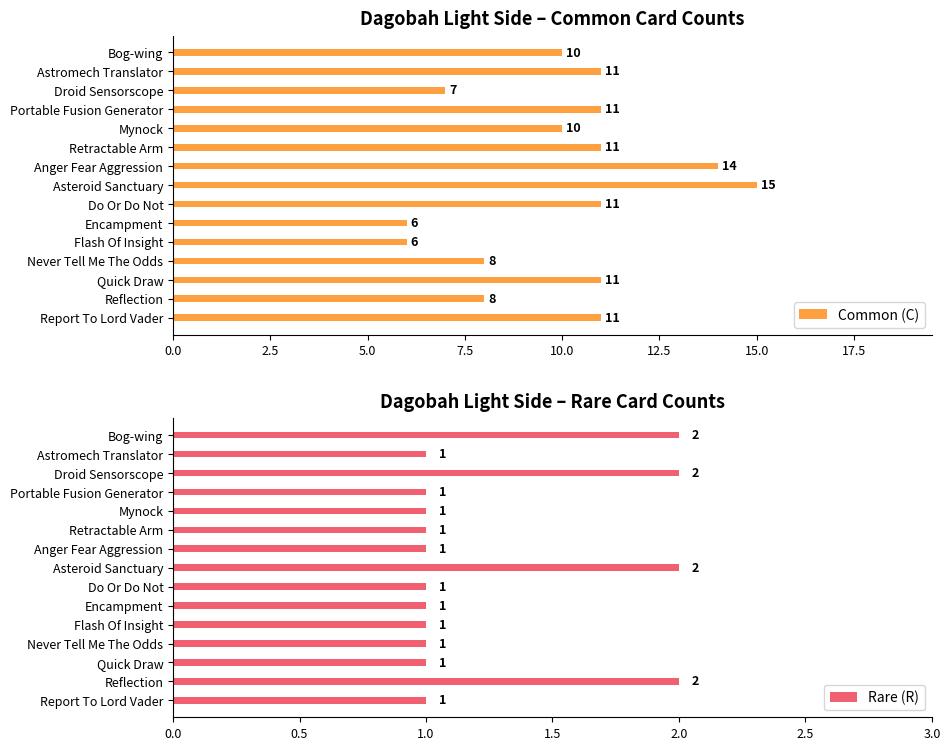

How many distinct data groups are displayed?

2